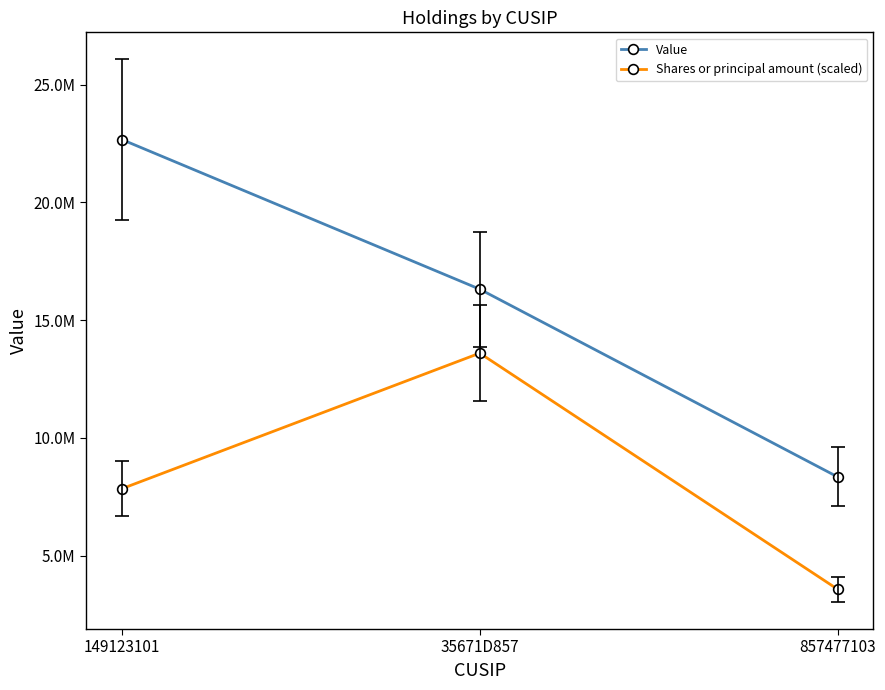

What are all the series names shown in the legend?

Value, Shares or principal amount (scaled)